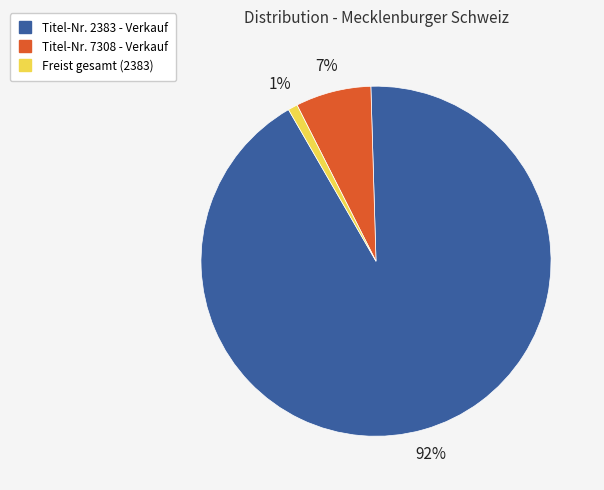

Is there any slice that represents more than half of the pie?

Yes